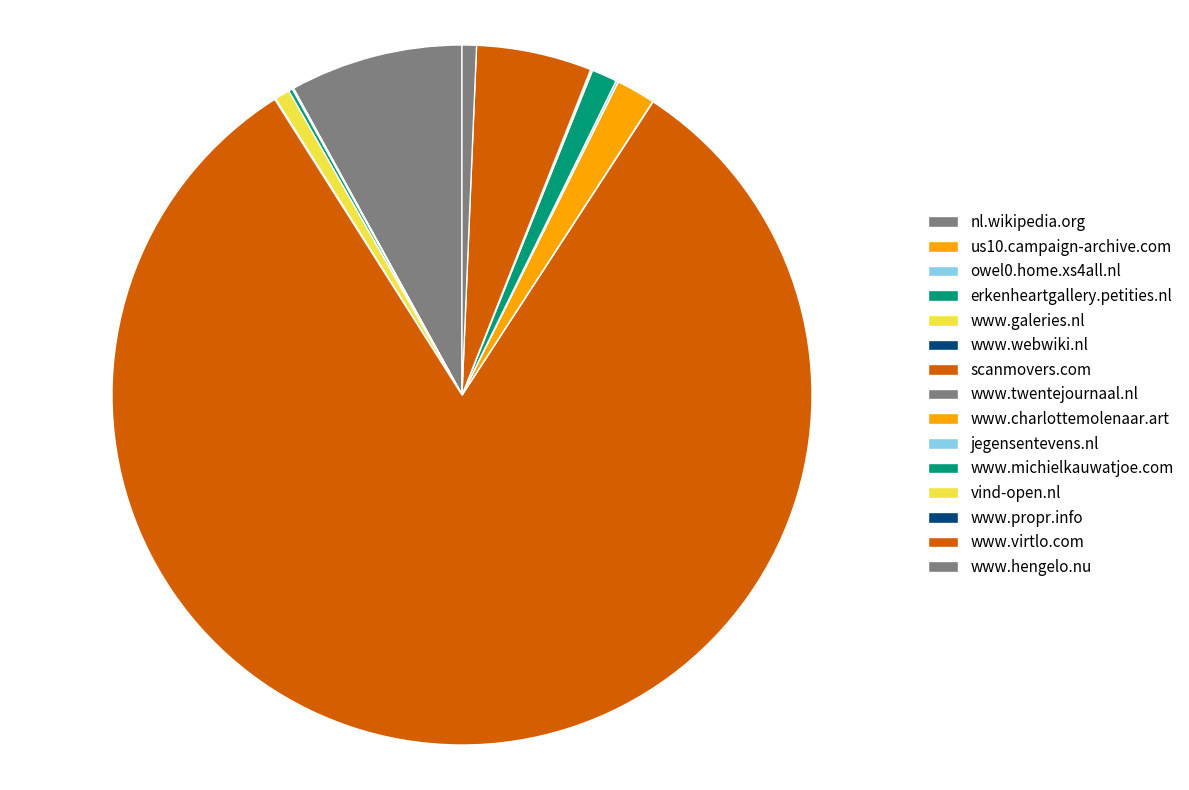

How many segments does this pie chart have?

15